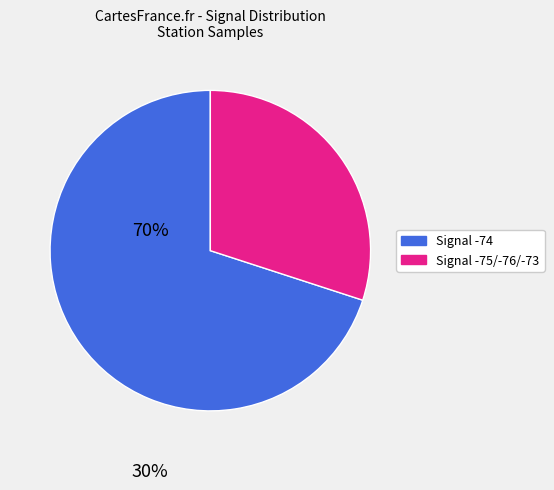

Approximately how many times larger is the value at Signal -75/-76/-73 compared to Signal -74?

0.4